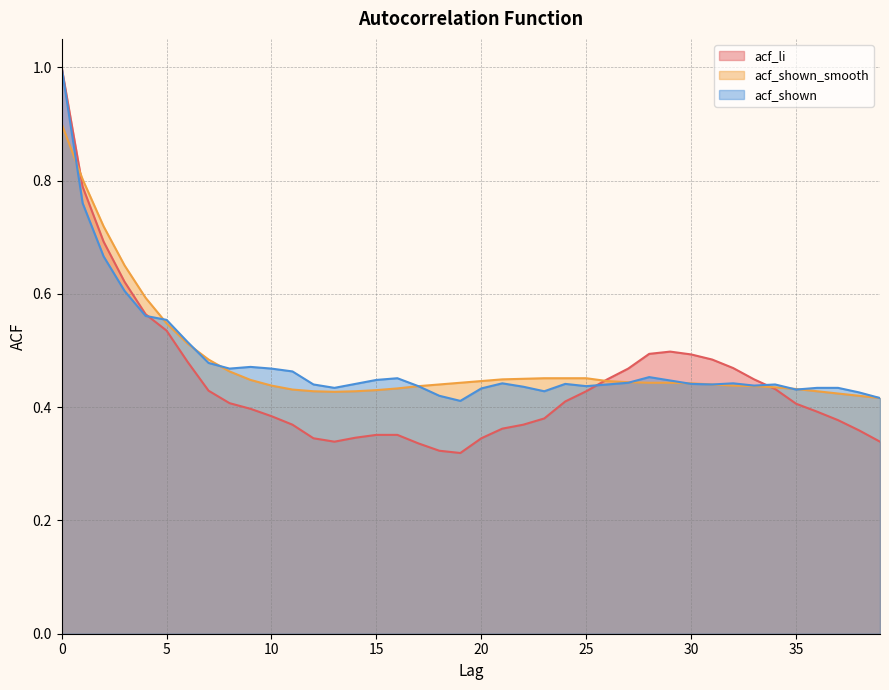

How many intersections are there between acf_shown_smooth and acf_shown?

8